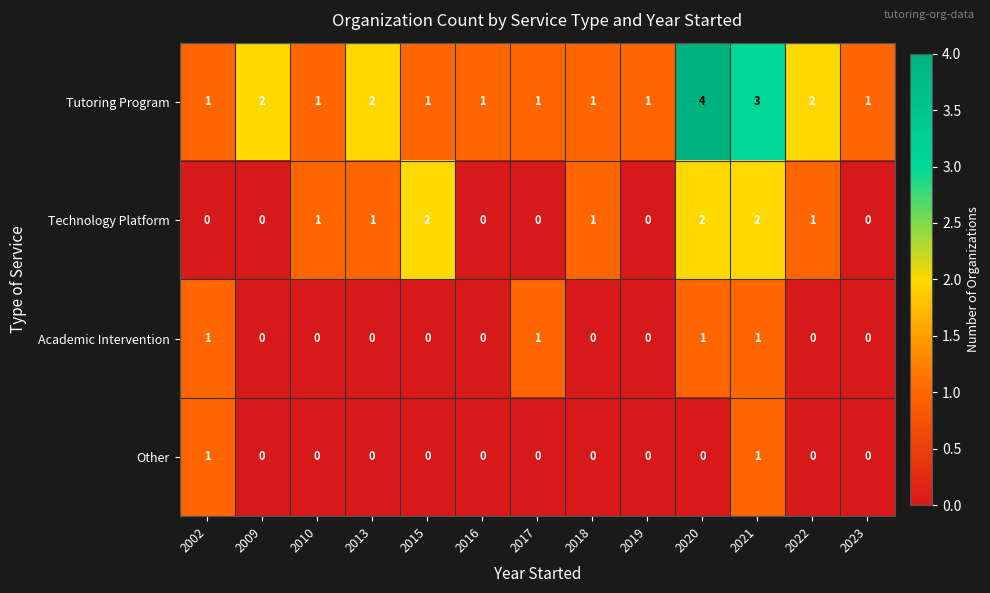

What is the greatest value displayed?

4